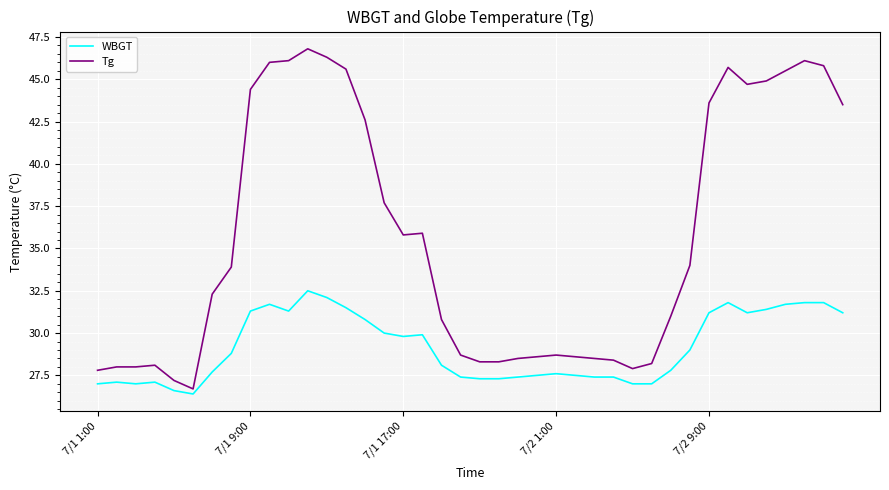

What is the lowest value of the Tg series?

26.7